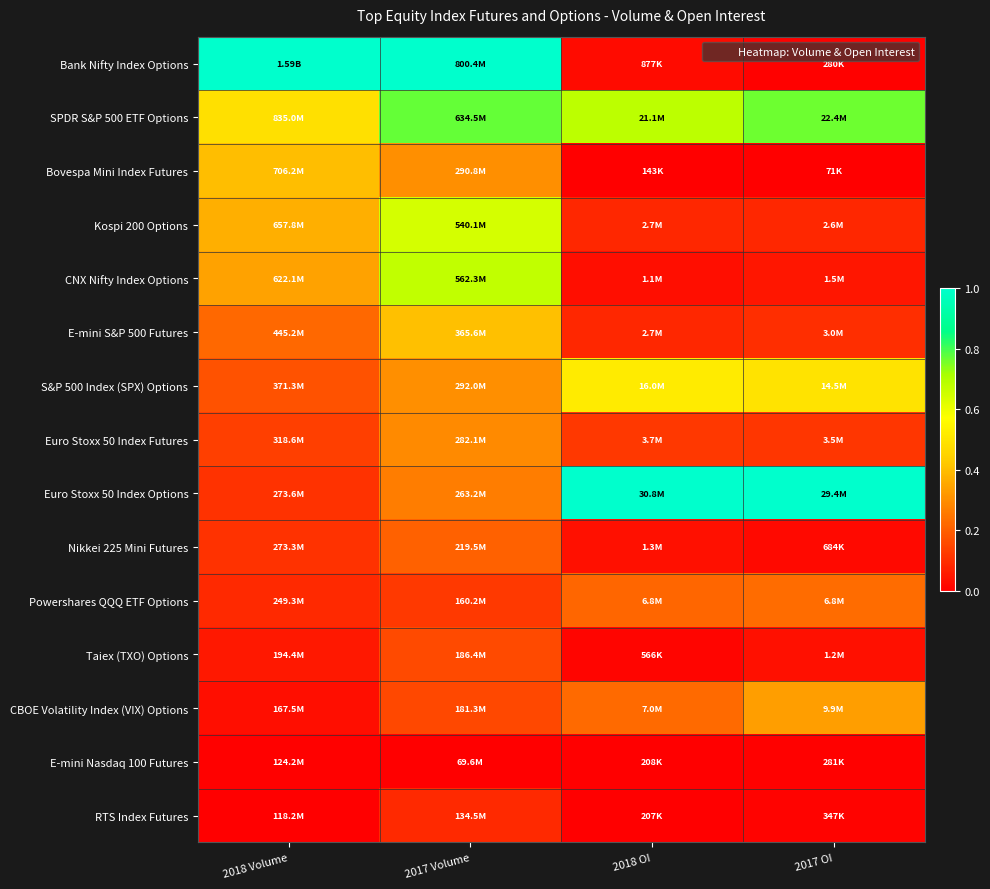

Between 2017 Volume and 2017 OI, which series saw the biggest shift?

Bank Nifty Index Options